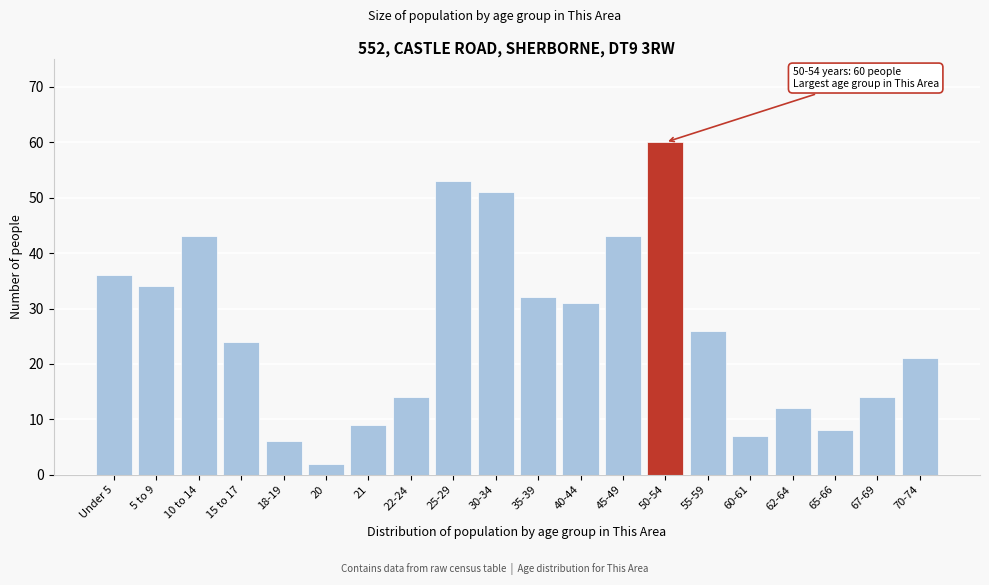

Reading left to right, transcribe all the data shown in this chart.

36	34	43	24	6	2	9	14	53	51	32	31	43	60	26	7	12	8	14	21